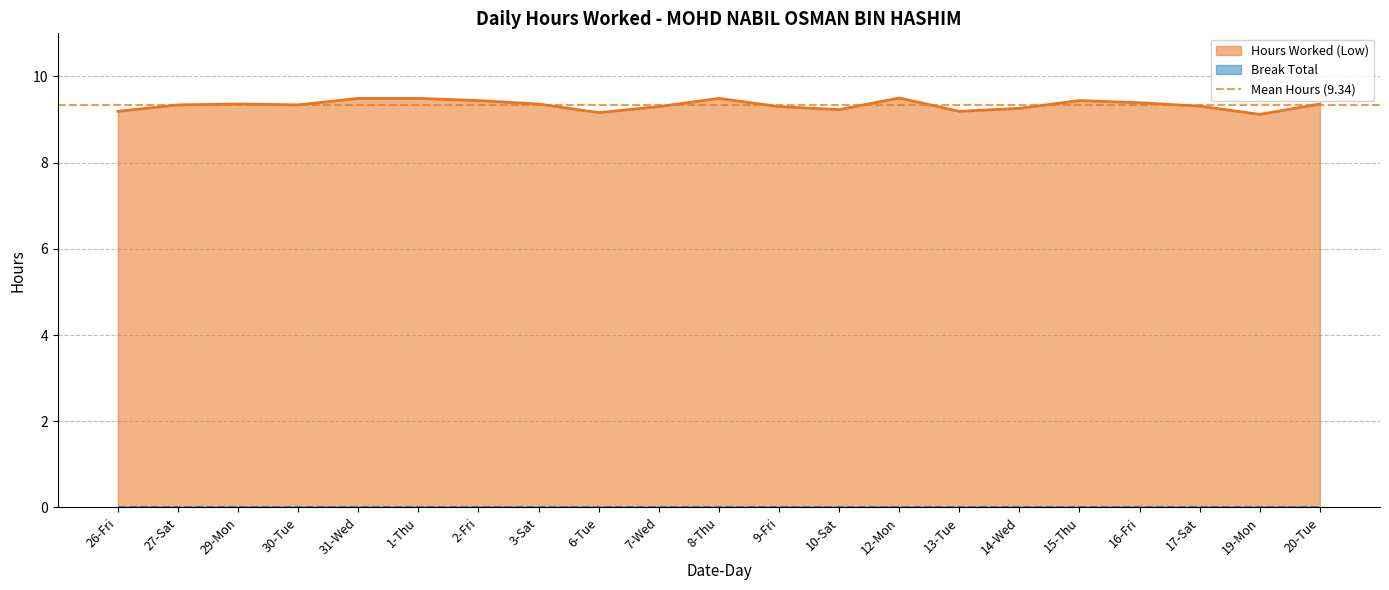

What is the label of the 1st point from the left?

26-Fri